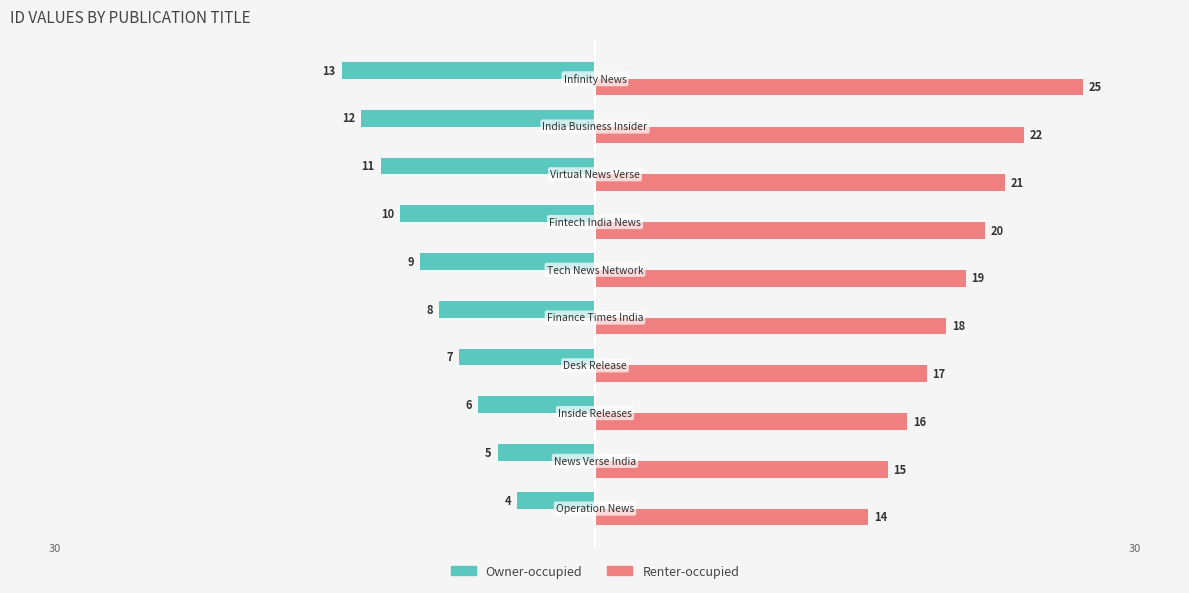

What are all the series names shown in the legend?

Owner-occupied, Renter-occupied